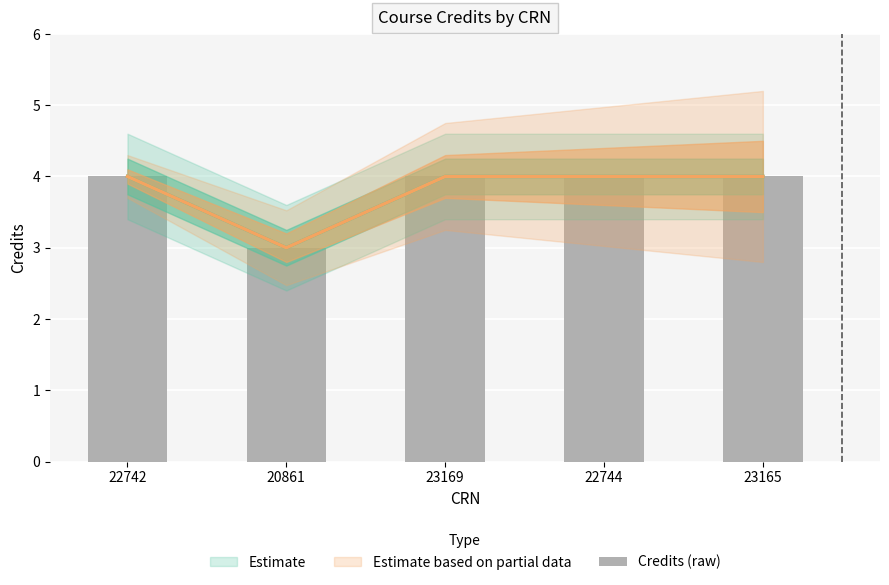

Which has a higher value, 22742 or 22744?

22742